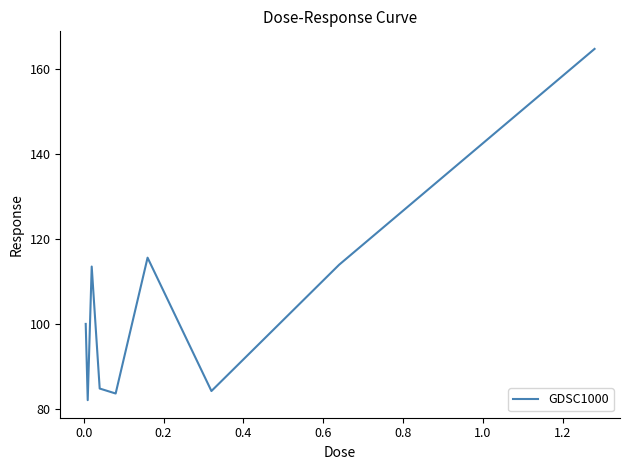

What is the greatest value displayed?

164.7